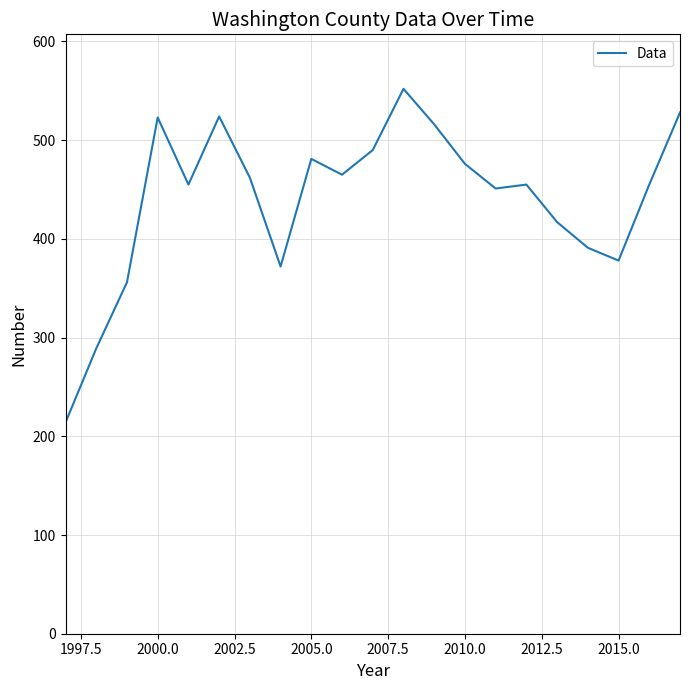

What is the maximum value shown in the chart?

552